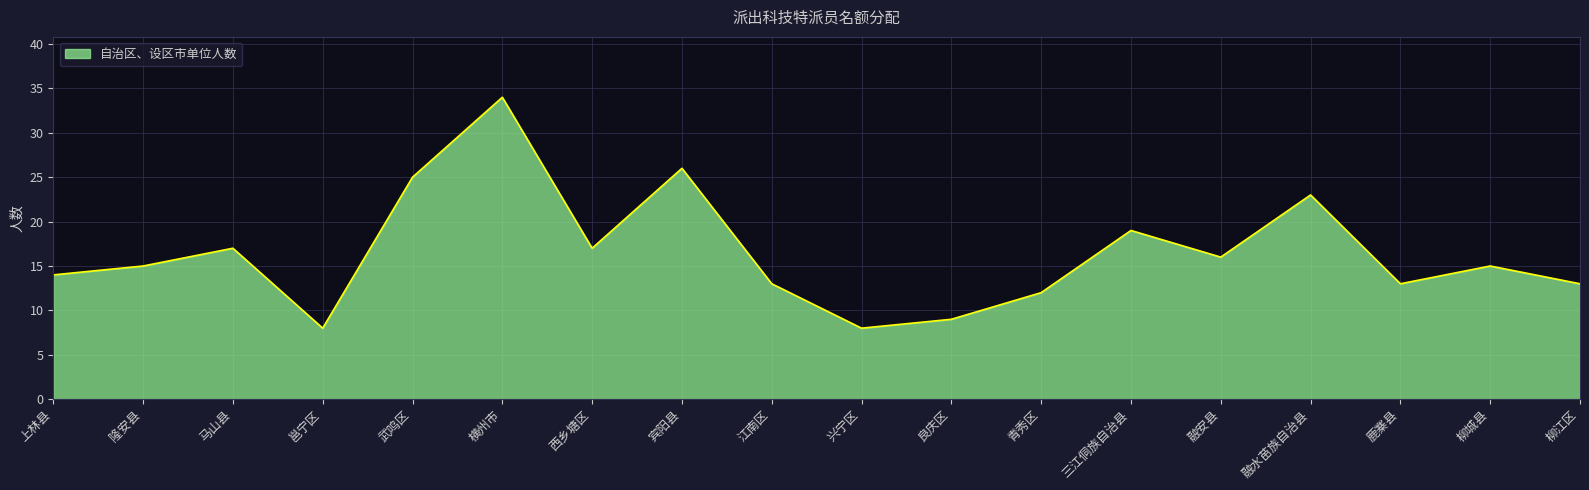

What is the minimum value shown in the chart?

8